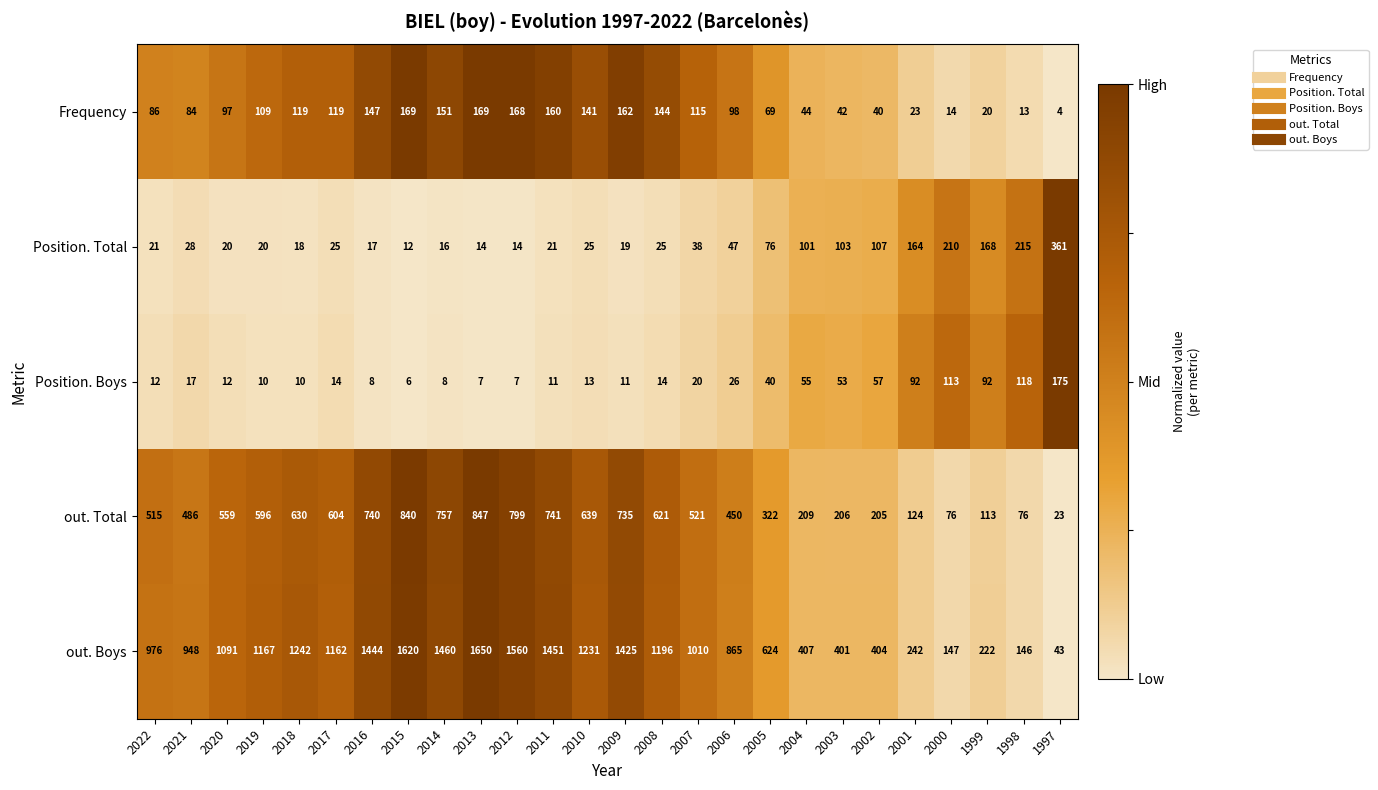

What is the spread (max minus min) of values at 2012?

1553